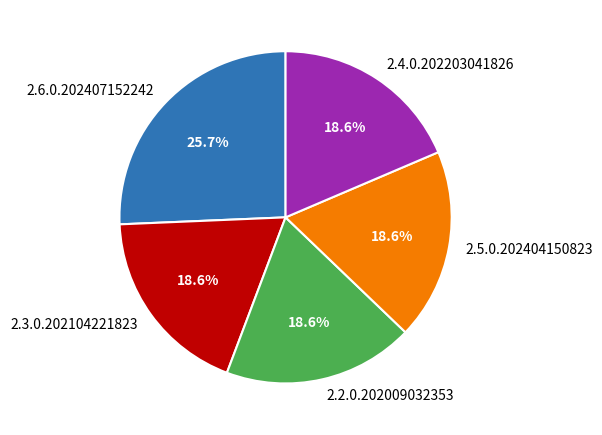

Count the number of slices in the pie.

5